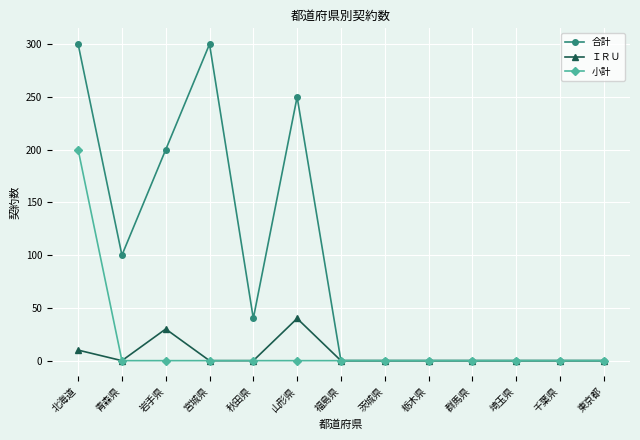

Rank the series by their maximum value, from highest to lowest.

合計, 小計, ＩＲＵ